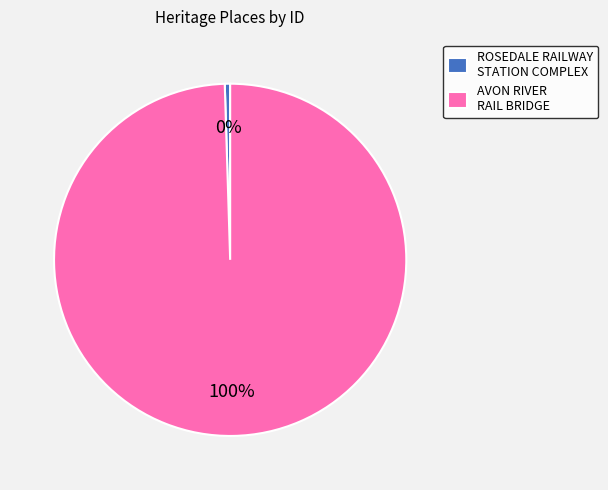

To the nearest percent, what is the combined percentage of ROSEDALE RAILWAY STATION COMPLEX and AVON RIVER RAIL BRIDGE?

100%